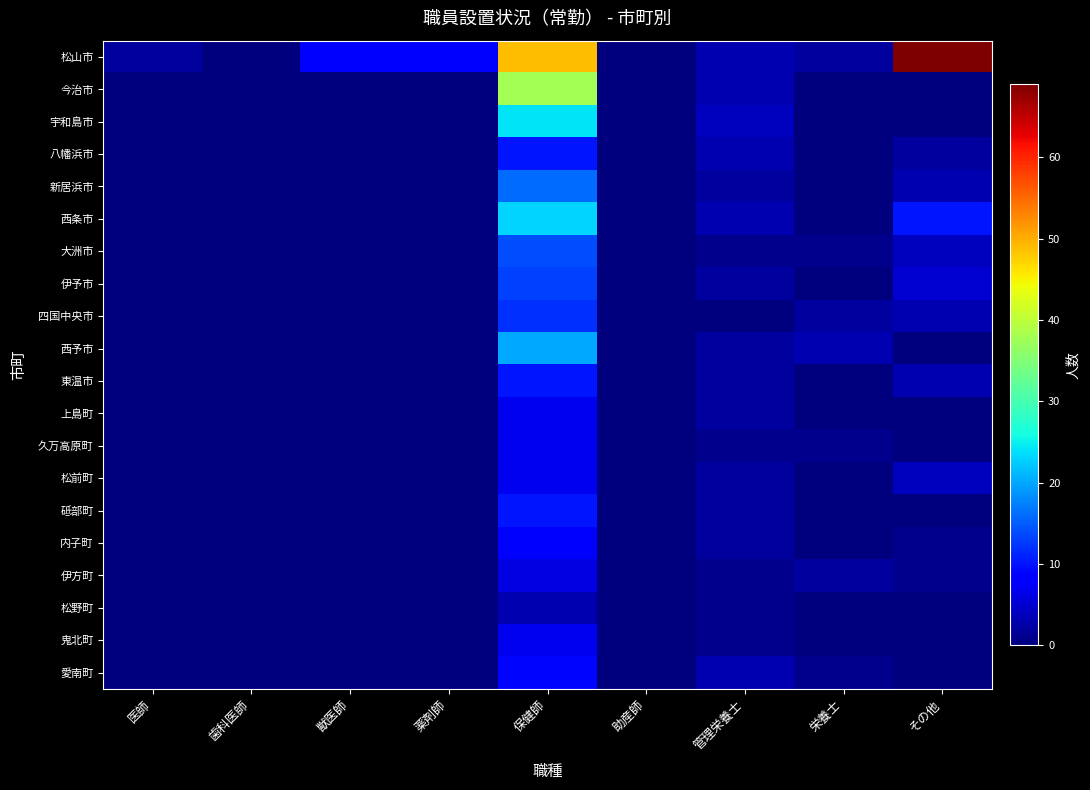

Reading left to right, what are all the values shown in this chart?

松山市: 医師=2	歯科医師=0	獣医師=8	薬剤師=8	保健師=49	助産師=0	管理栄養士=3	栄養士=2	その他=69
今治市: 医師=0	歯科医師=0	獣医師=0	薬剤師=0	保健師=38	助産師=0	管理栄養士=3	栄養士=0	その他=0
宇和島市: 医師=0	歯科医師=0	獣医師=0	薬剤師=0	保健師=24	助産師=0	管理栄養士=4	栄養士=0	その他=0
八幡浜市: 医師=0	歯科医師=0	獣医師=0	薬剤師=0	保健師=10	助産師=0	管理栄養士=3	栄養士=0	その他=2
新居浜市: 医師=0	歯科医師=0	獣医師=0	薬剤師=0	保健師=16	助産師=0	管理栄養士=2	栄養士=0	その他=3
西条市: 医師=0	歯科医師=0	獣医師=0	薬剤師=0	保健師=23	助産師=0	管理栄養士=3	栄養士=0	その他=10
大洲市: 医師=0	歯科医師=0	獣医師=0	薬剤師=0	保健師=14	助産師=0	管理栄養士=1	栄養士=1	その他=4
伊予市: 医師=0	歯科医師=0	獣医師=0	薬剤師=0	保健師=13	助産師=0	管理栄養士=2	栄養士=0	その他=5
四国中央市: 医師=0	歯科医師=0	獣医師=0	薬剤師=0	保健師=12	助産師=0	管理栄養士=0	栄養士=2	その他=3
西予市: 医師=0	歯科医師=0	獣医師=0	薬剤師=0	保健師=20	助産師=0	管理栄養士=2	栄養士=3	その他=0
東温市: 医師=0	歯科医師=0	獣医師=0	薬剤師=0	保健師=10	助産師=0	管理栄養士=2	栄養士=0	その他=3
上島町: 医師=0	歯科医師=0	獣医師=0	薬剤師=0	保健師=7	助産師=0	管理栄養士=2	栄養士=0	その他=0
久万高原町: 医師=0	歯科医師=0	獣医師=0	薬剤師=0	保健師=7	助産師=0	管理栄養士=1	栄養士=1	その他=0
松前町: 医師=0	歯科医師=0	獣医師=0	薬剤師=0	保健師=7	助産師=0	管理栄養士=2	栄養士=0	その他=4
砥部町: 医師=0	歯科医師=0	獣医師=0	薬剤師=0	保健師=10	助産師=0	管理栄養士=2	栄養士=0	その他=0
内子町: 医師=0	歯科医師=0	獣医師=0	薬剤師=0	保健師=8	助産師=0	管理栄養士=2	栄養士=0	その他=1
伊方町: 医師=0	歯科医師=0	獣医師=0	薬剤師=0	保健師=6	助産師=0	管理栄養士=1	栄養士=2	その他=1
松野町: 医師=0	歯科医師=0	獣医師=0	薬剤師=0	保健師=3	助産師=0	管理栄養士=1	栄養士=0	その他=0
鬼北町: 医師=0	歯科医師=0	獣医師=0	薬剤師=0	保健師=7	助産師=0	管理栄養士=1	栄養士=0	その他=0
愛南町: 医師=0	歯科医師=0	獣医師=0	薬剤師=0	保健師=9	助産師=0	管理栄養士=3	栄養士=1	その他=0